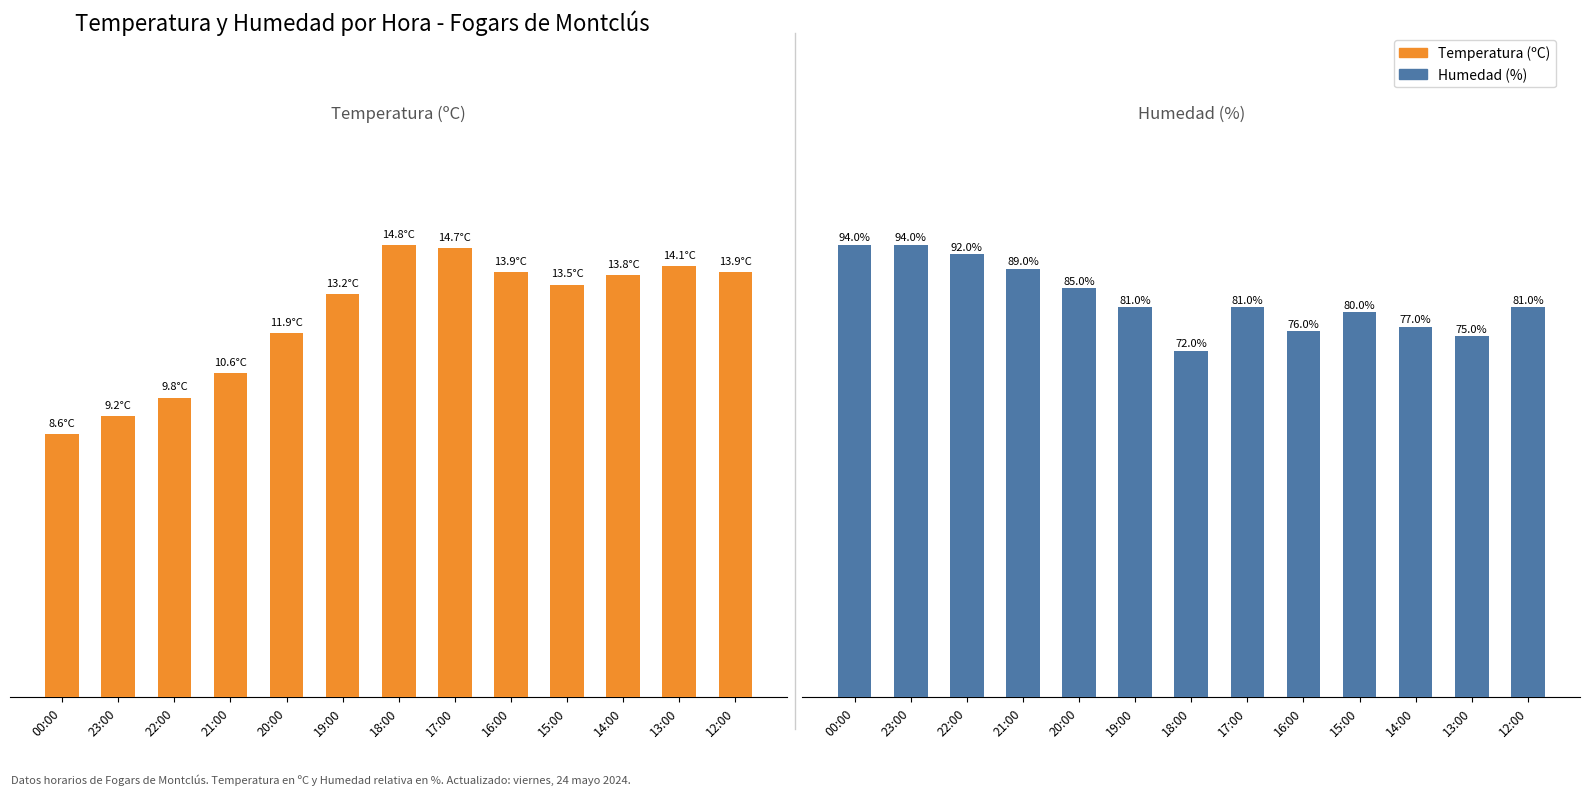

At which label is Temperatura (ºC) closest to 11?

21:00